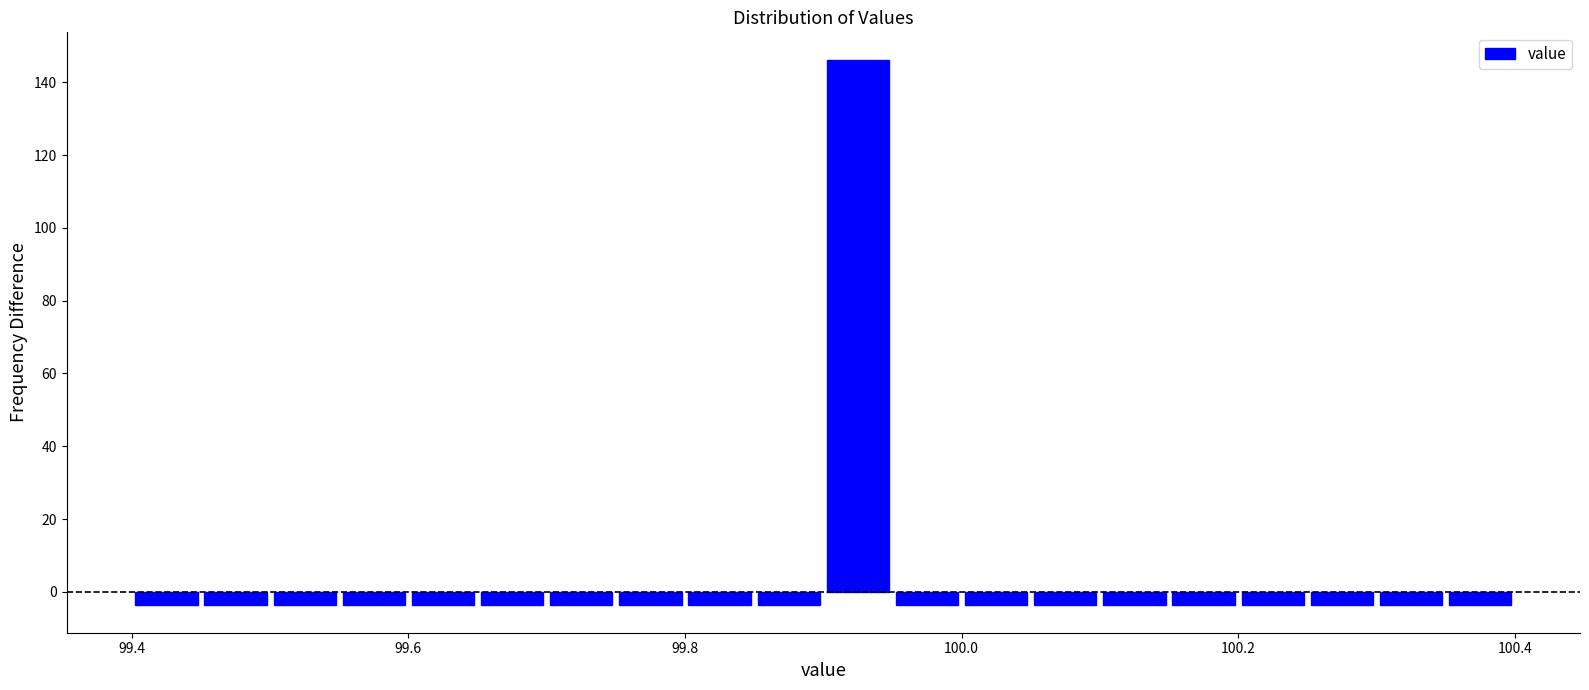

Read against the x-axis, roughly where is the centre of the tallest bar?

99.92